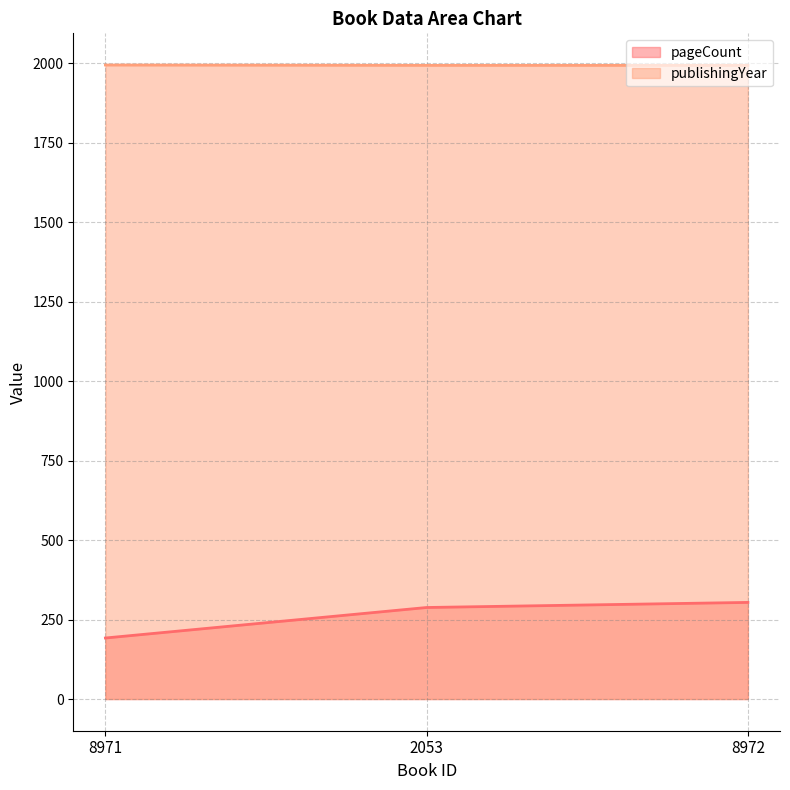

Count the number of data series in this chart.

2